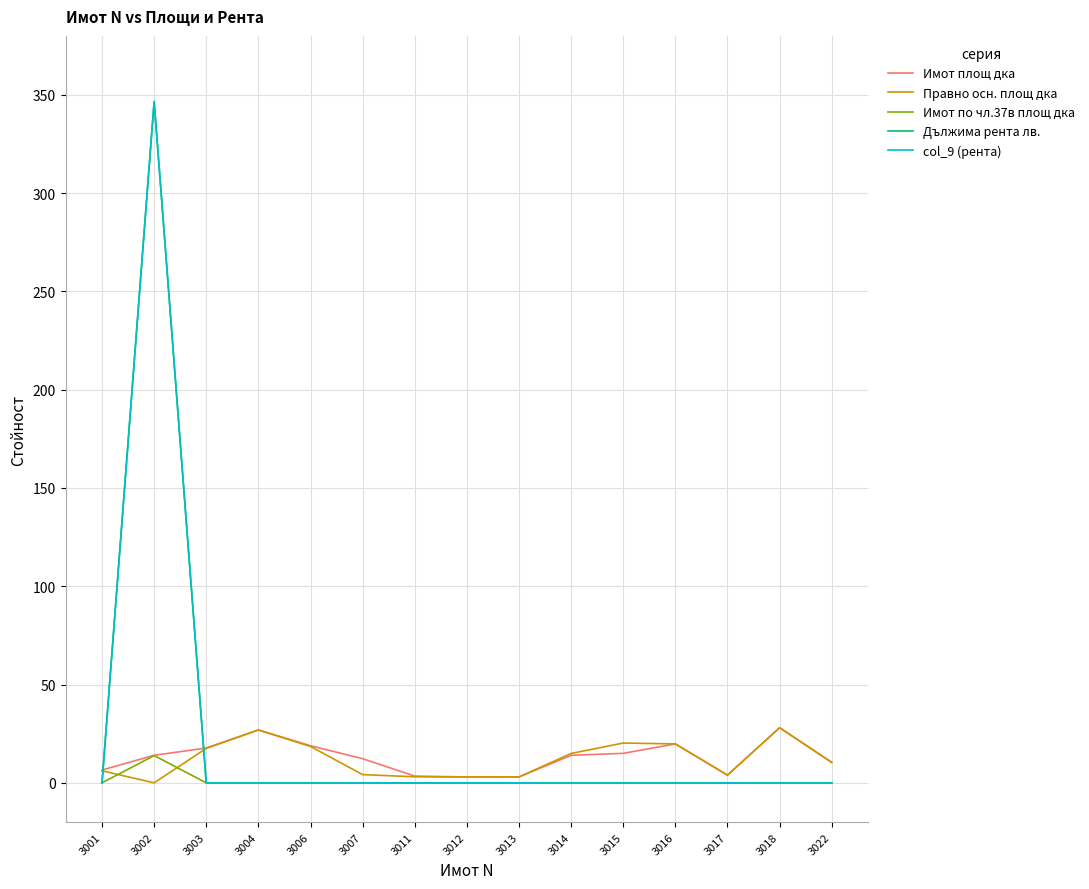

Is this an area chart (filled region under the line)?

No